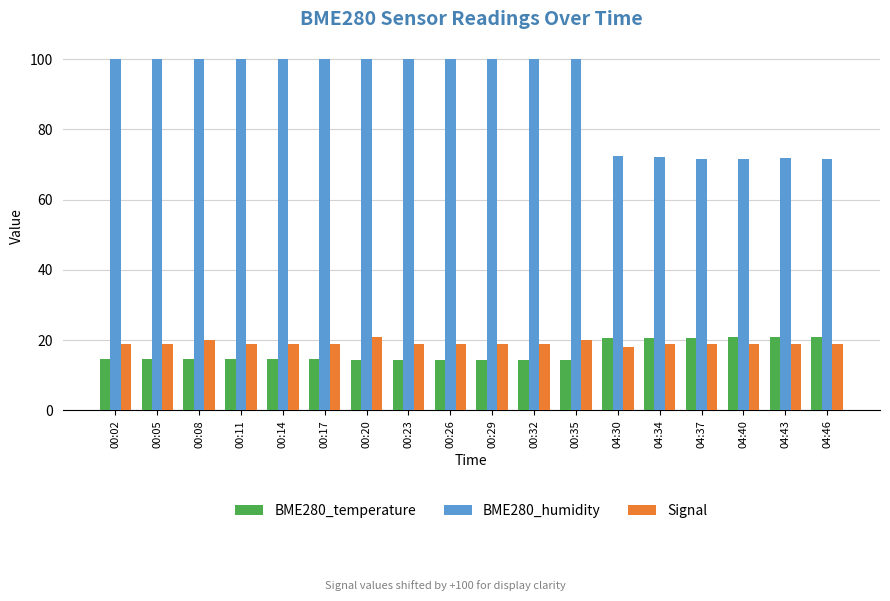

The BME280_temperature series shows 31.4 at 04:30. True or false?

False